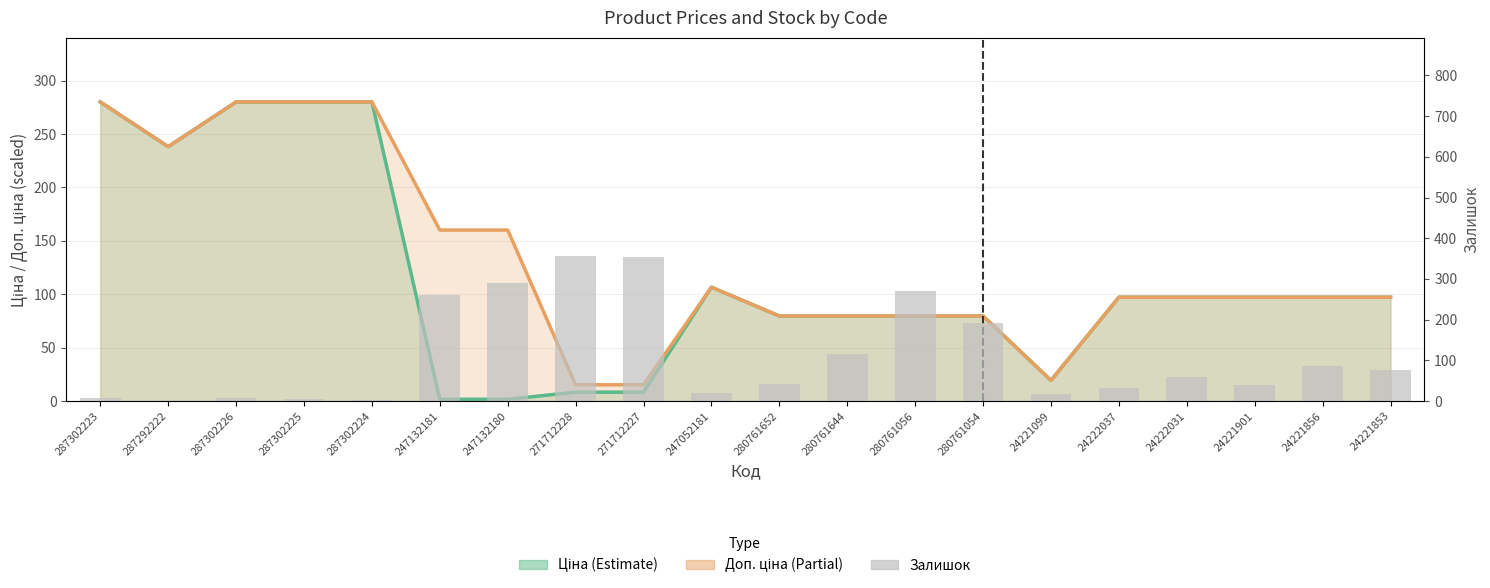

What is the sum of the values at 247052181 and 271712227?

373